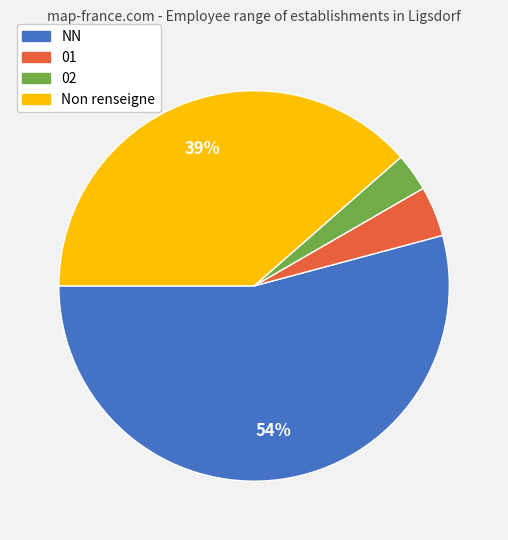

To the nearest percent, what portion does 02 represent?

3%